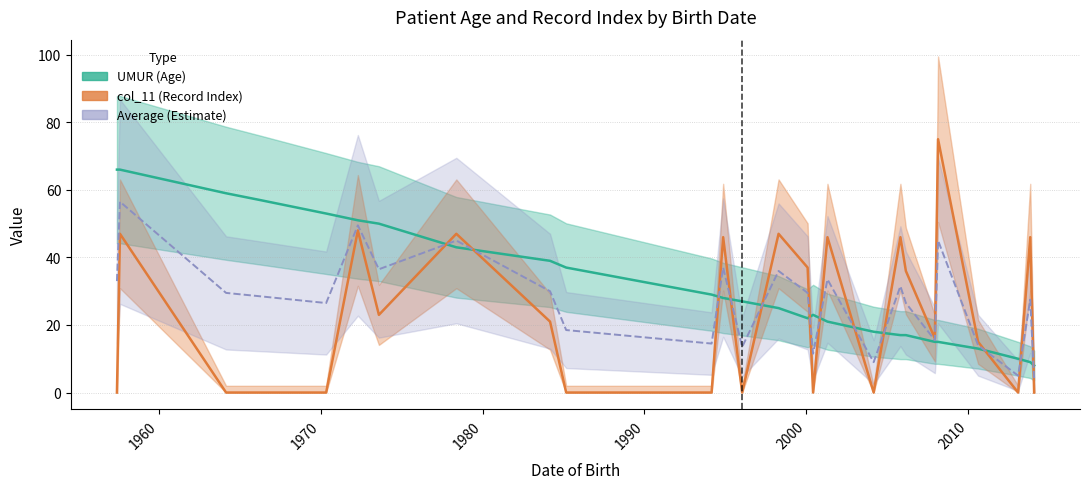

Does the chart have visible grid lines?

Yes